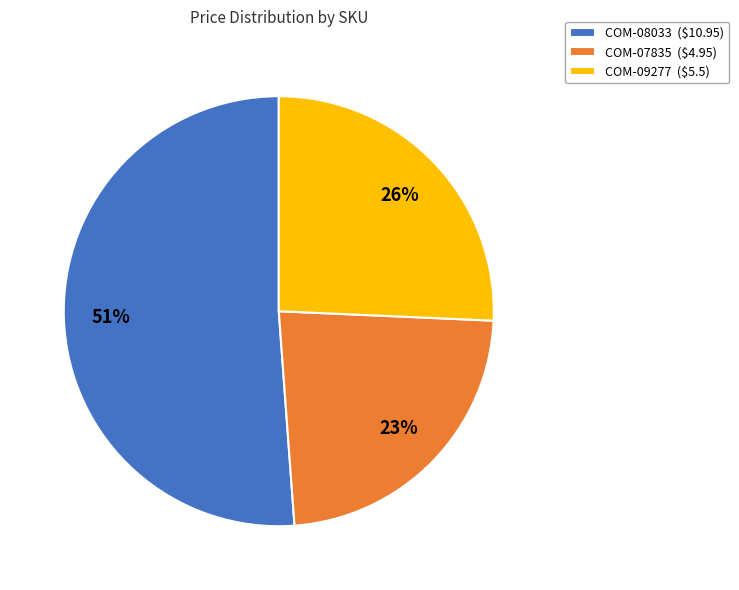

The COM-09277 slice represents 26% of the pie. True or false?

True